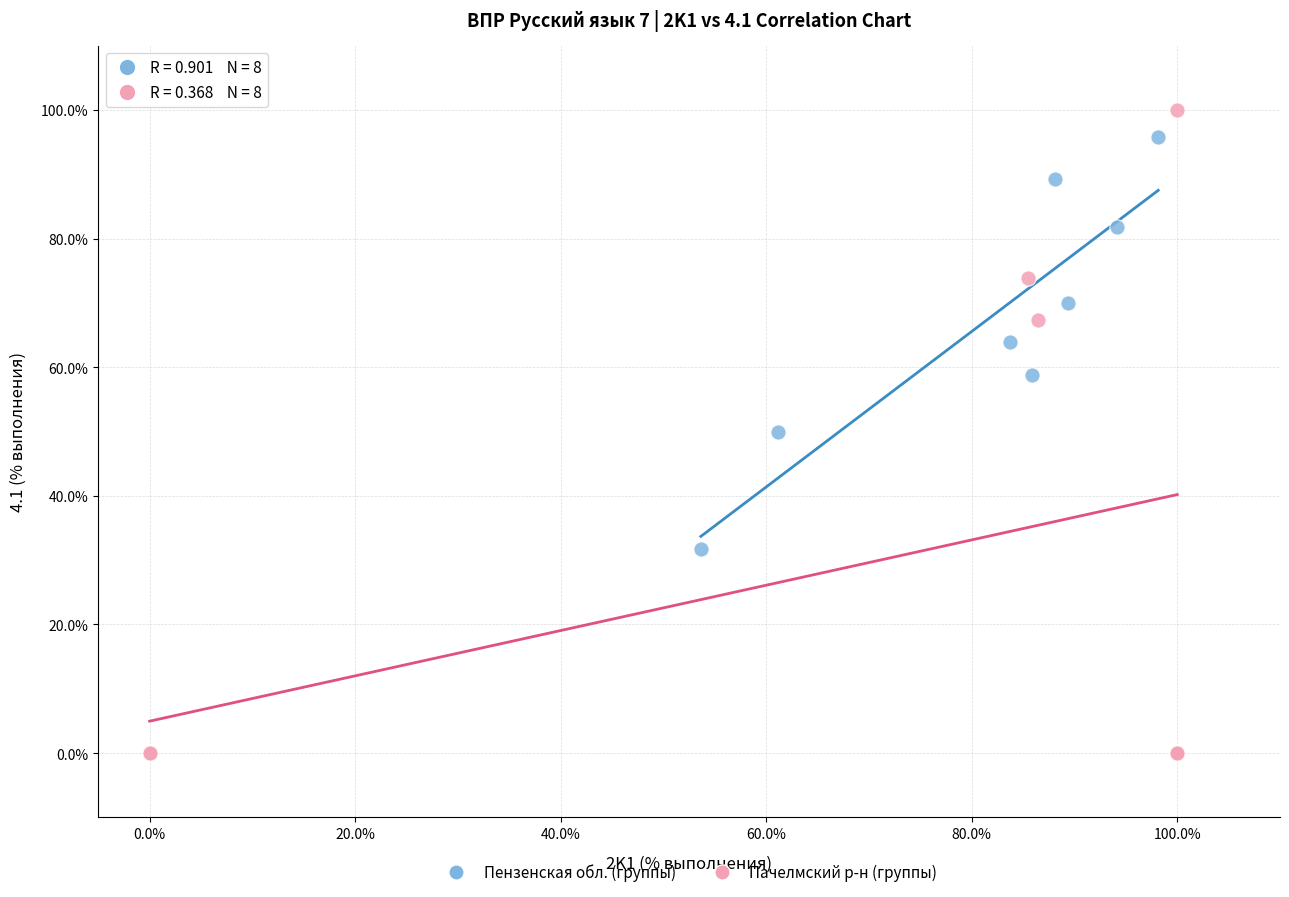

Which series reaches the minimum Y coordinate?

Пачелмский р-н (группы)